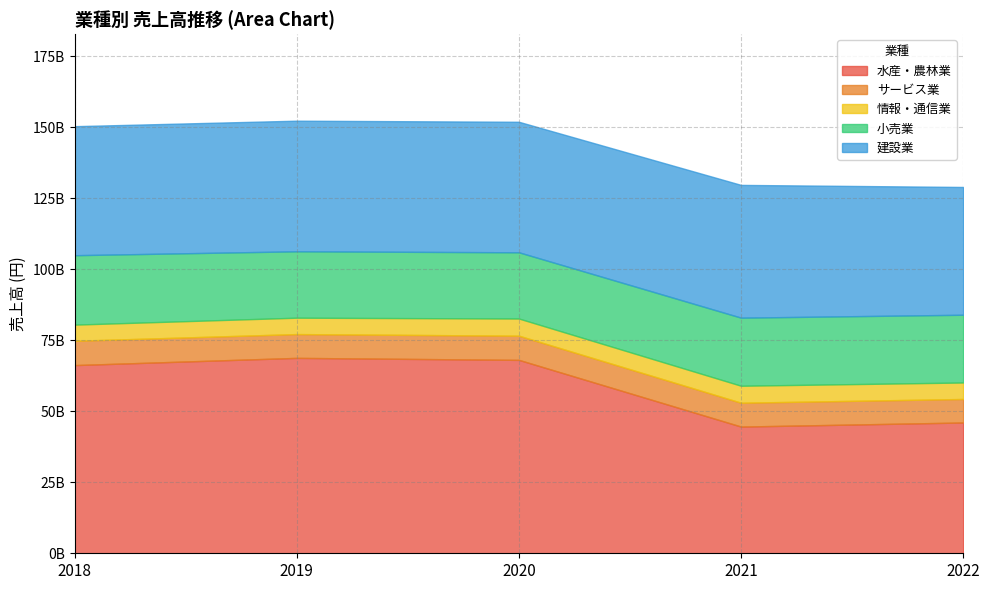

At which label does 水産・農林業 reach its peak?

2019